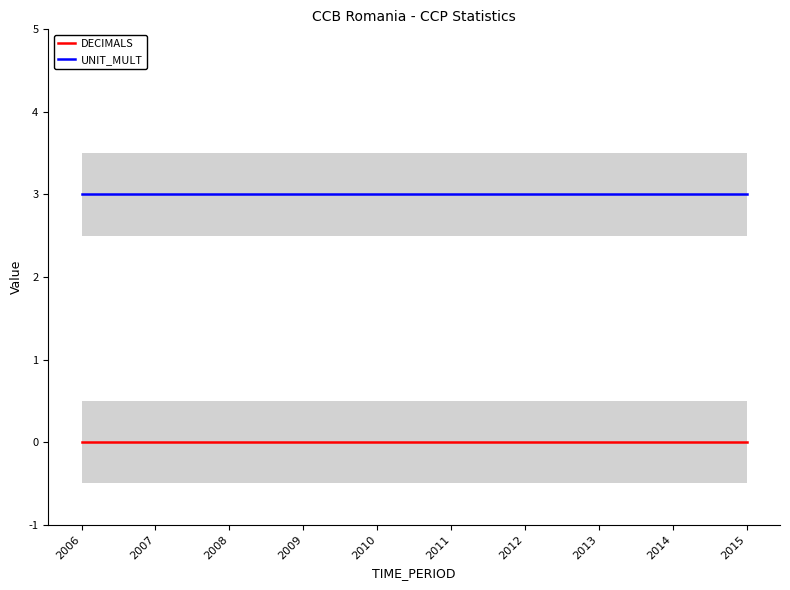

True or false: DECIMALS and UNIT_MULT intersect in this chart.

False